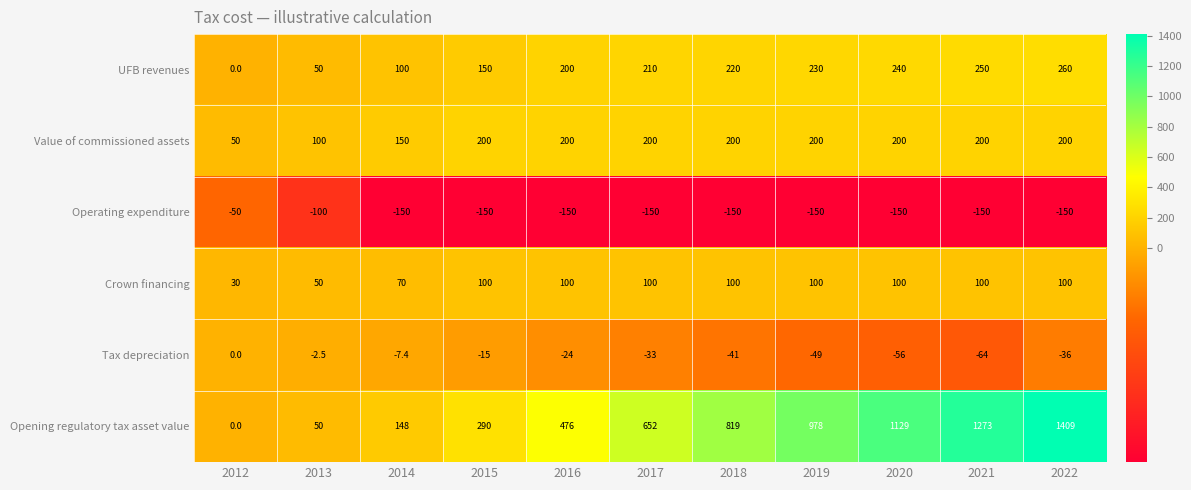

How many series are shown in this chart?

6